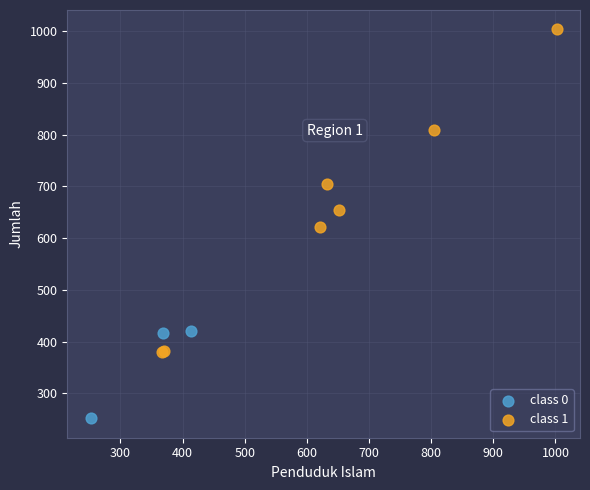

Which series reaches the minimum Y coordinate?

class 0